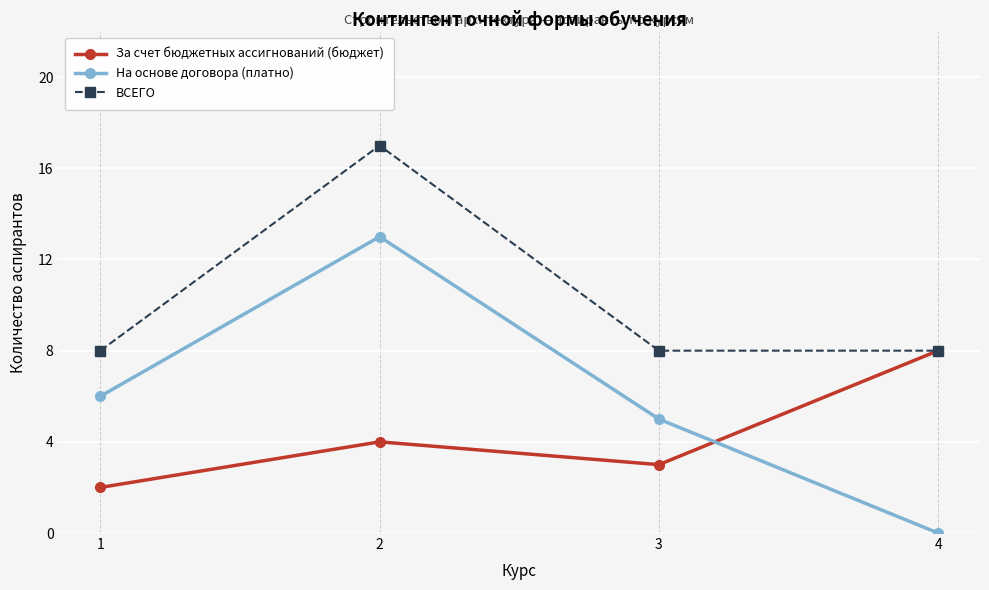

What are all the series names shown in the legend?

За счет бюджетных ассигнований (бюджет), На основе договора (платно), ВСЕГО